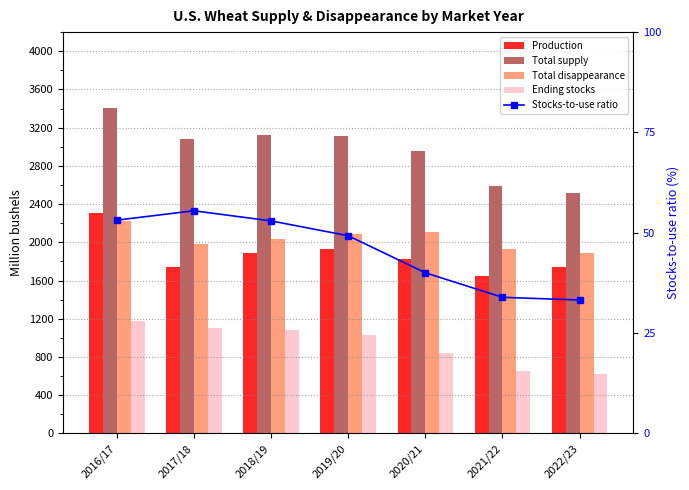

What is the label of the 2nd bar from the right?

2021/22